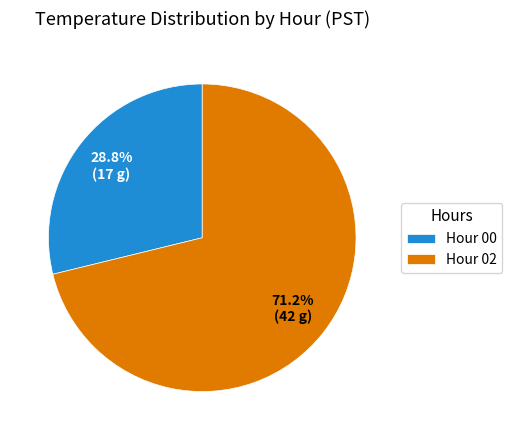

To the nearest percent, what is the average slice percentage?

50%